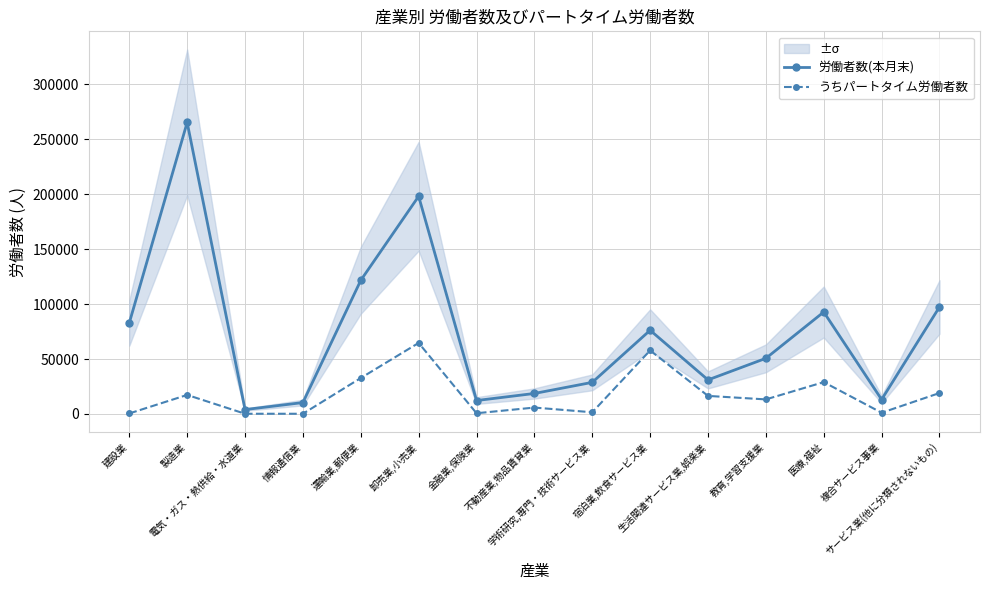

Does the chart display data point markers on the line(s)?

Yes